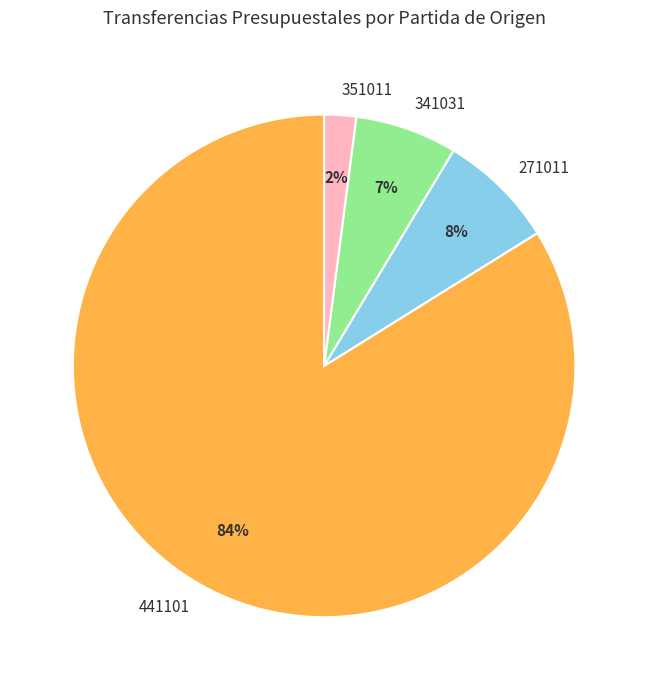

To the nearest percent, what is the average slice percentage?

25%